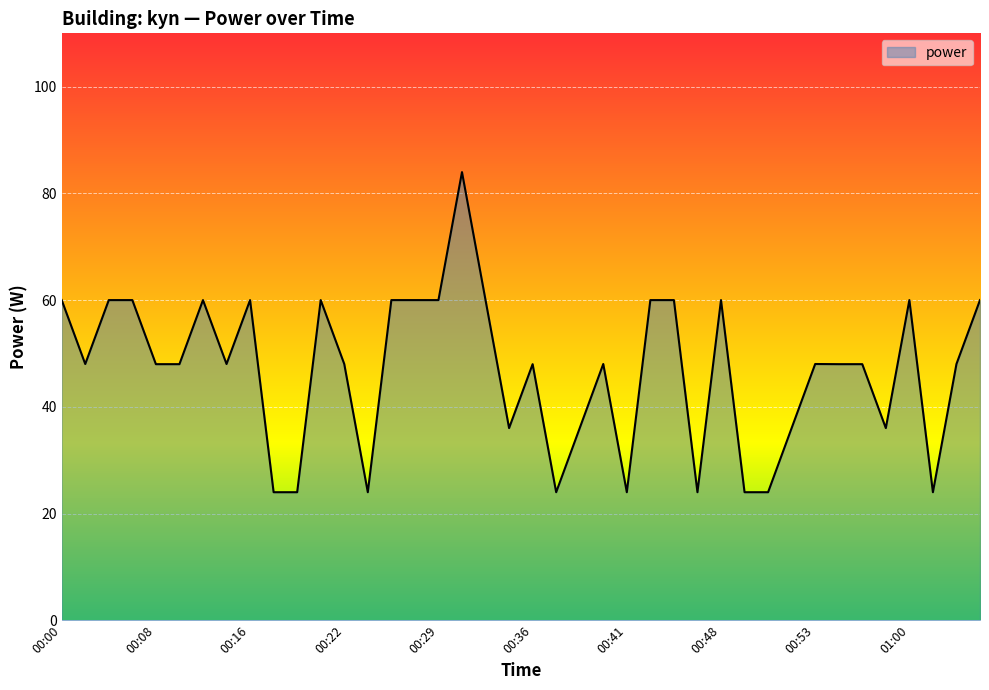

What is the difference between the maximum and minimum values?

60.0